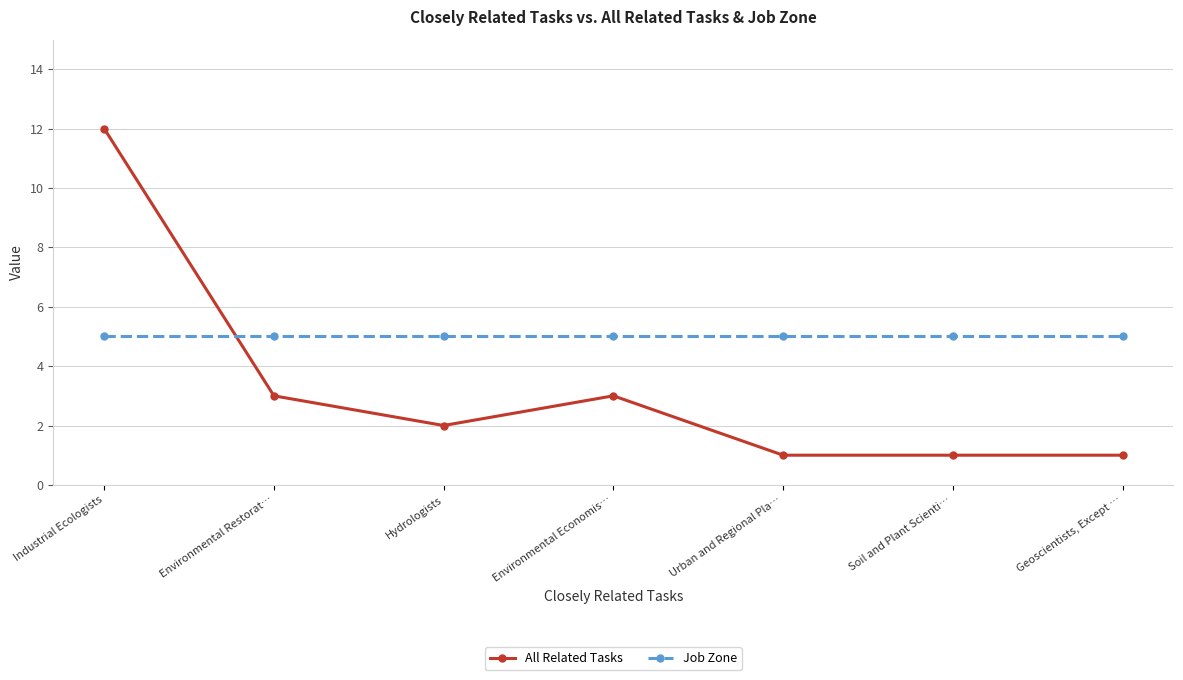

Where does the All Related Tasks series first go above 2?

Industrial Ecologists